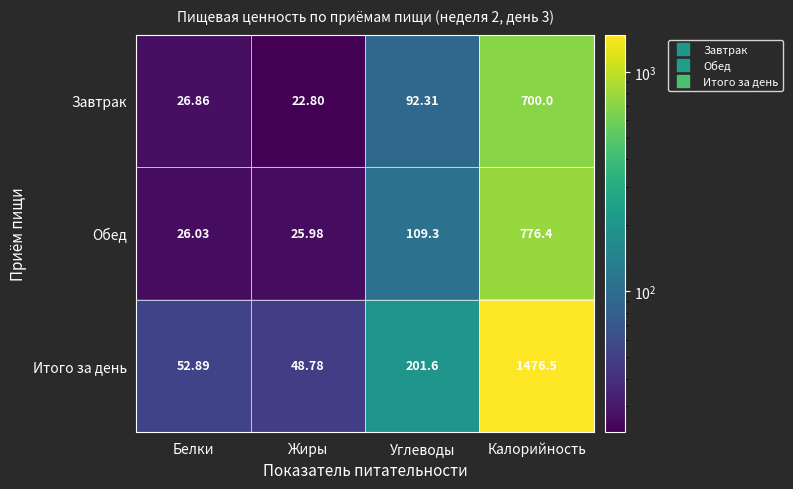

At which label does Обед reach its peak?

Калорийность